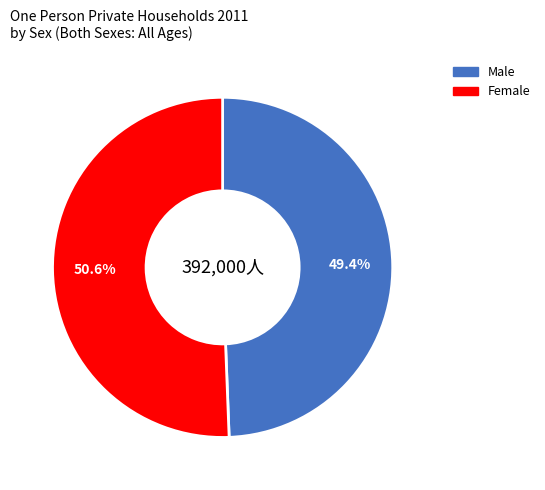

The Female slice represents 51% of the pie. True or false?

True